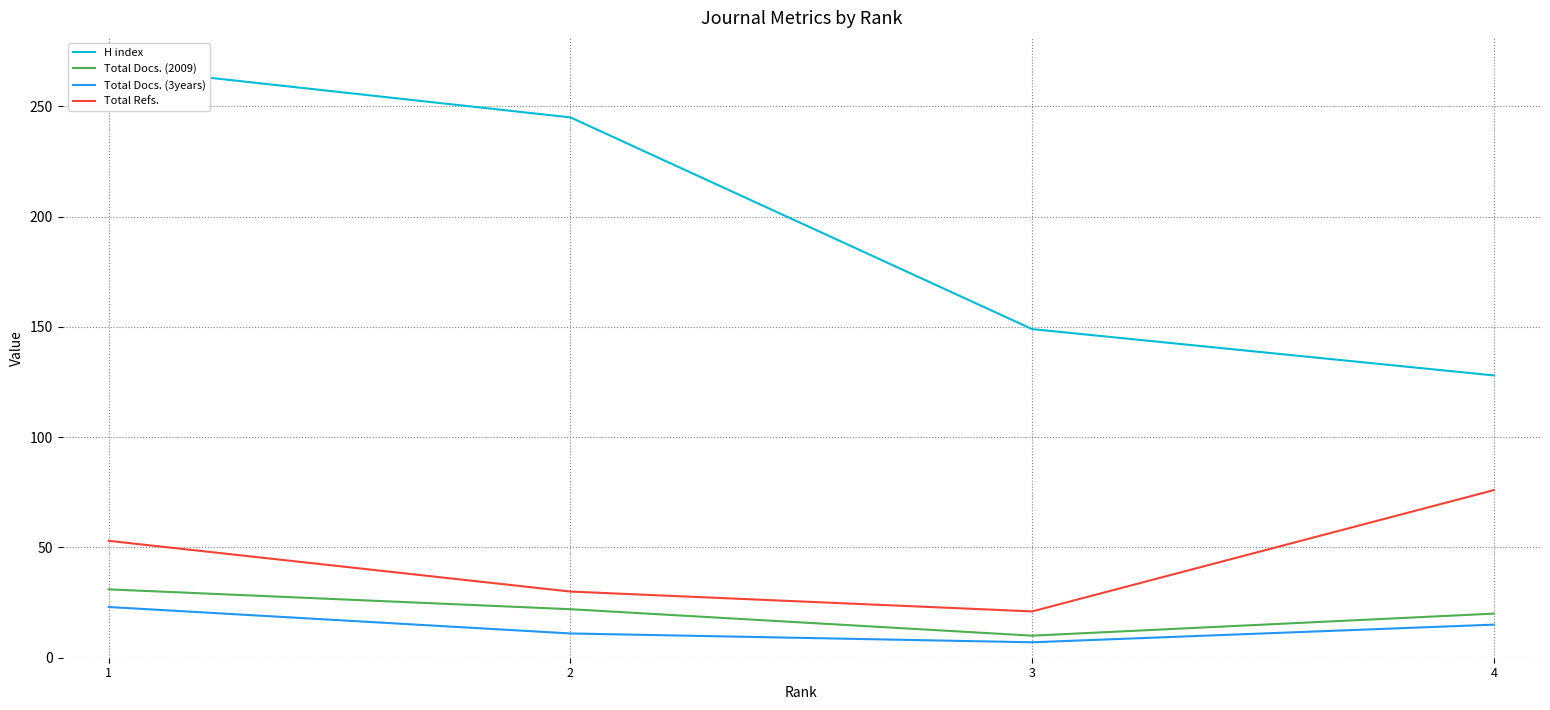

What is the difference between the maximum and minimum values in the Total Docs. (2009) series?

21